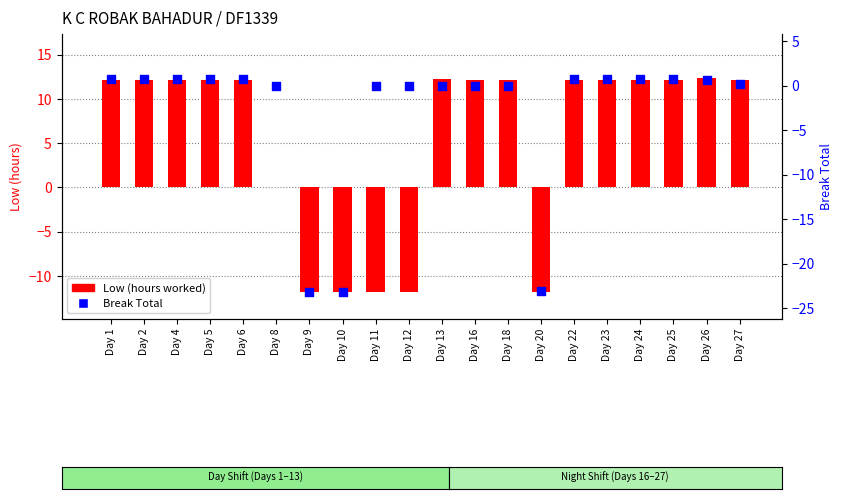

At how many categories does at least one series exceed -22?

20